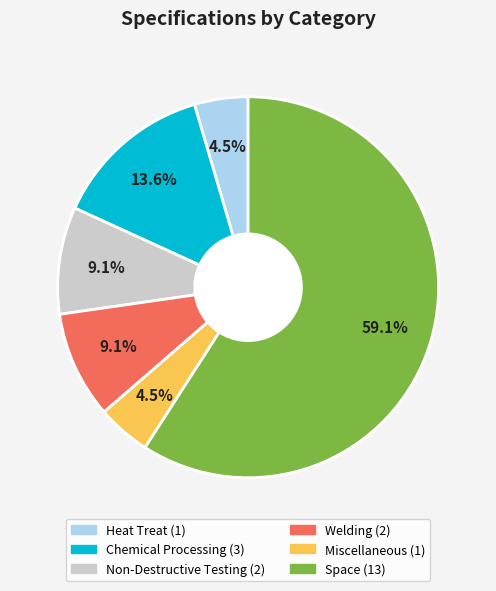

Is there a majority slice in this chart?

Yes